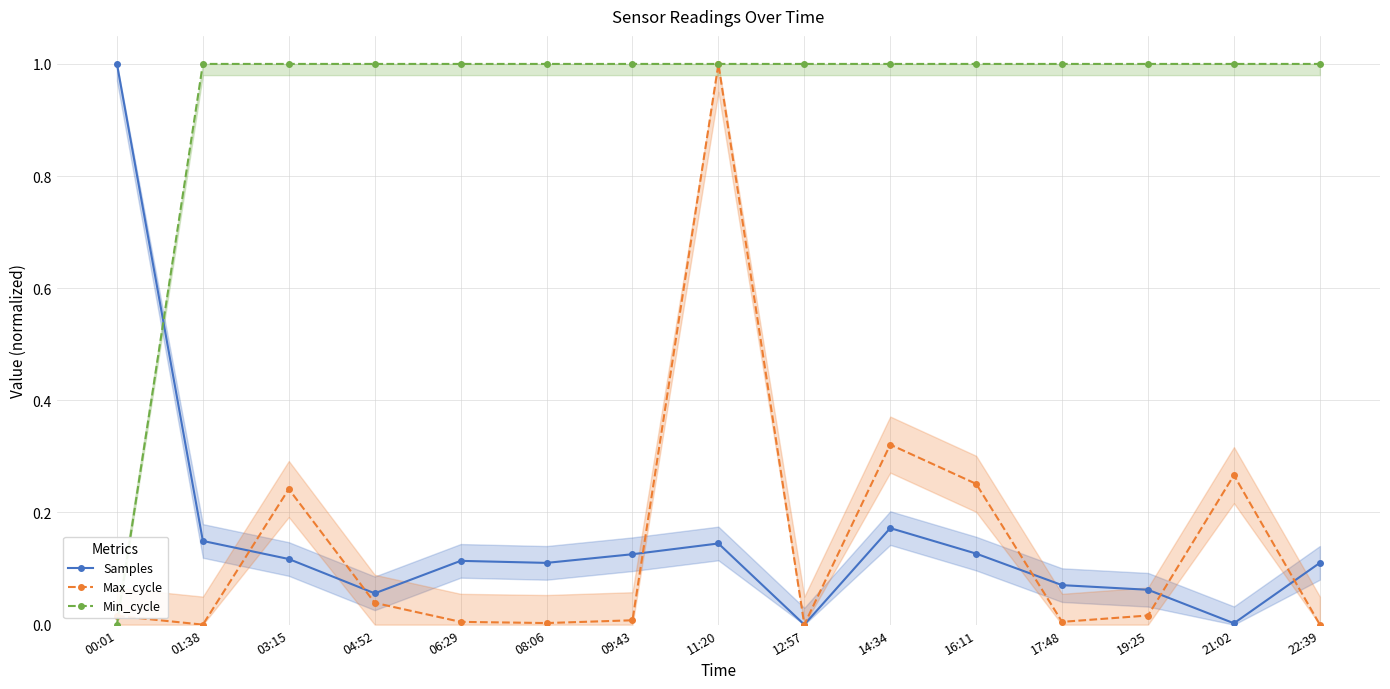

What is the sum of all Samples values?

2.4